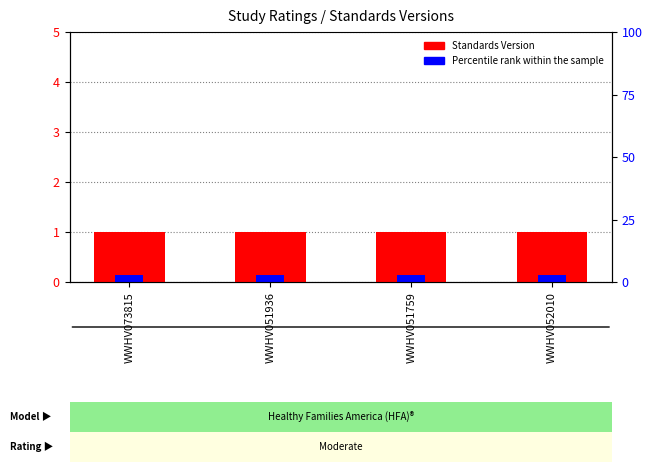

Which category has the highest value in the Standards Version series?

WWHV073815